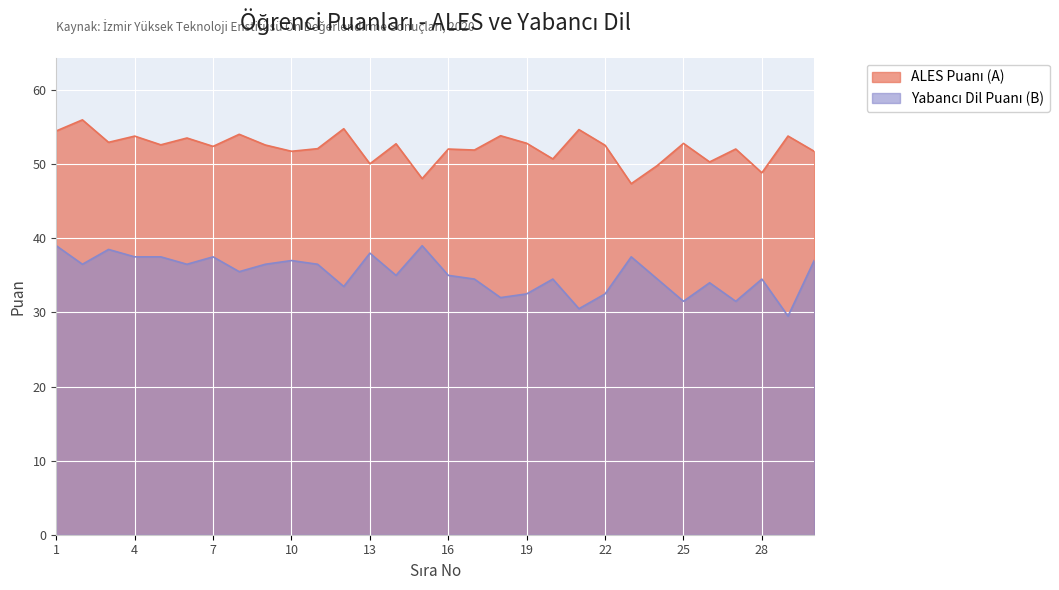

Rank the series by their maximum value, from lowest to highest.

Yabancı Dil Puanı (B), ALES Puanı (A)